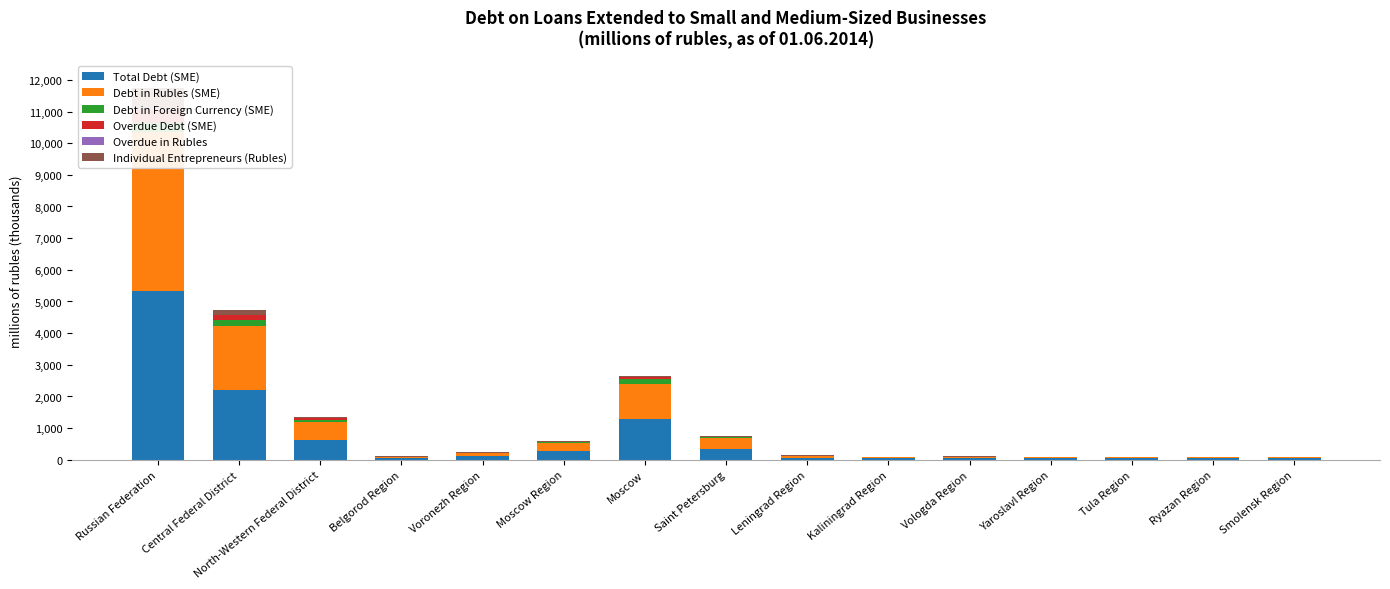

What is the smallest value displayed?

0.2